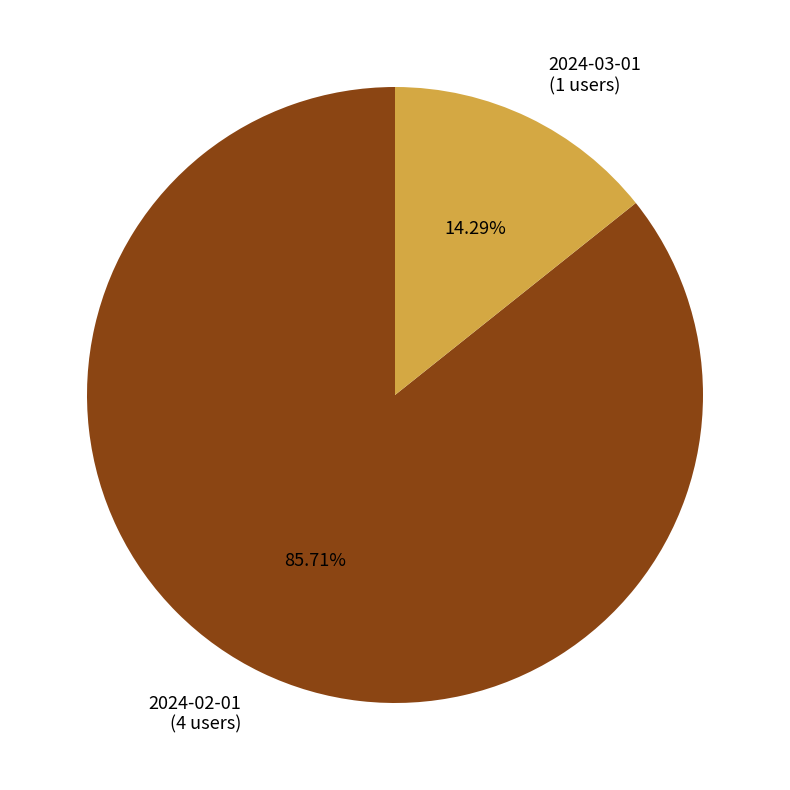

What percentage is the 2024-02-01 slice, to the nearest percent?

86%